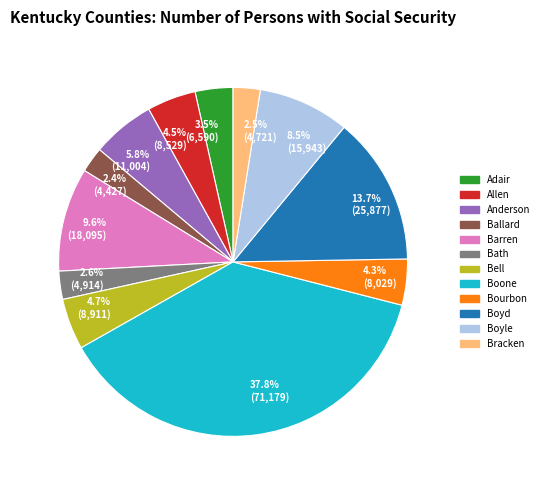

What is the largest slice in the pie chart?

37.8% (71,179)